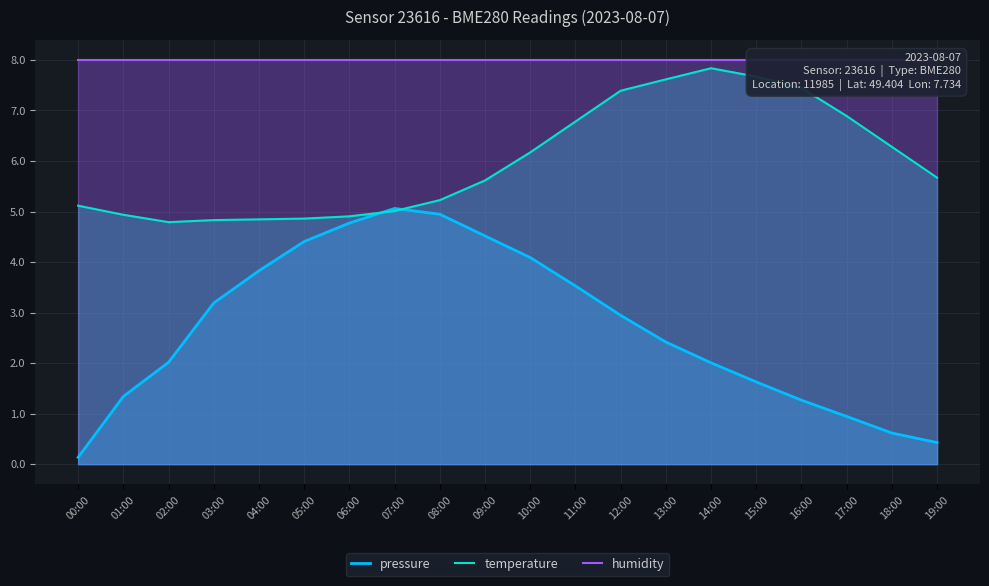

What is the spread (max minus min) of values at 07:00?

3.0